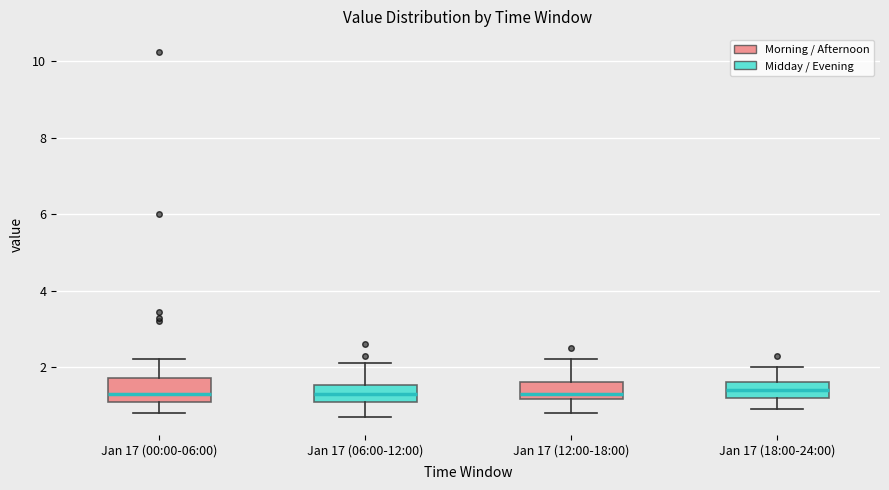

Reading left to right, read every box against the y-axis: the position of its median line, the range the box covers, and the ends of its whiskers. The values are not printed on the chart, so give them approximately, as read against the axis.

Jan 17 (00:00-06:00): median 1.4, box 1.0 to 1.8, whiskers 0.8 to 2.2
Jan 17 (06:00-12:00): median 1.4, box 1.0 to 1.6, whiskers 0.8 to 2.2
Jan 17 (12:00-18:00): median 1.4, box 1.2 to 1.6, whiskers 0.8 to 2.2
Jan 17 (18:00-24:00): median 1.4, box 1.2 to 1.6, whiskers 1.0 to 2.0